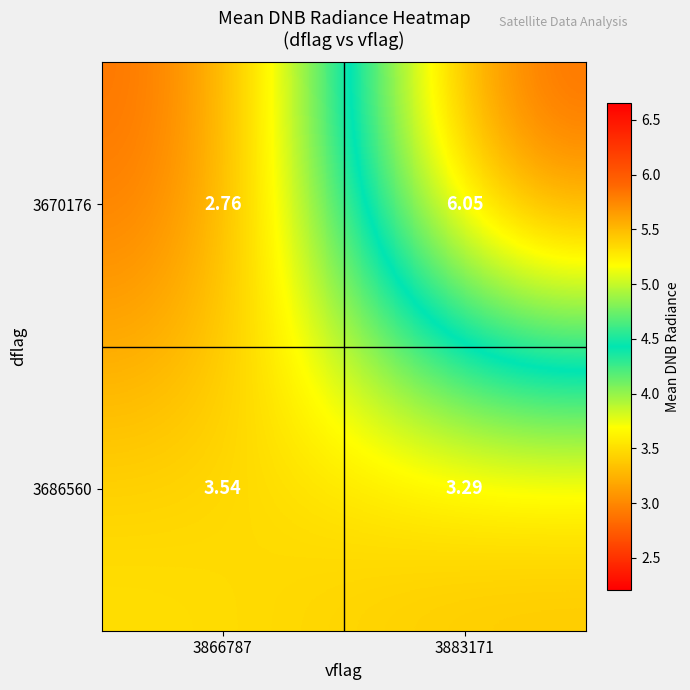

Which series has the largest total across all categories?

3670176